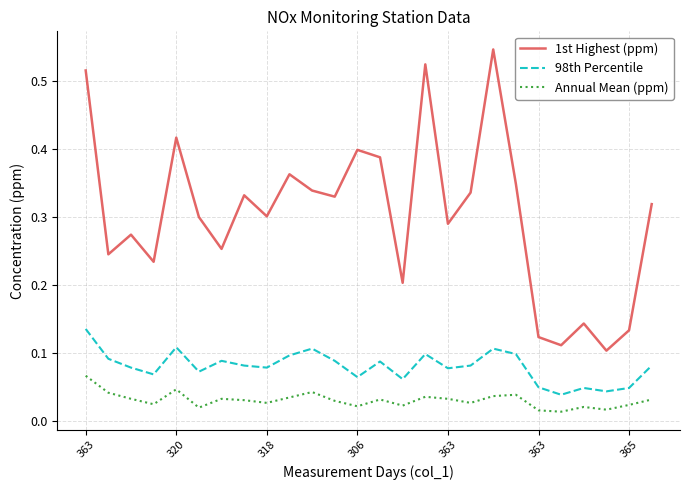

Which series has the largest total across all categories?

1st Highest (ppm)